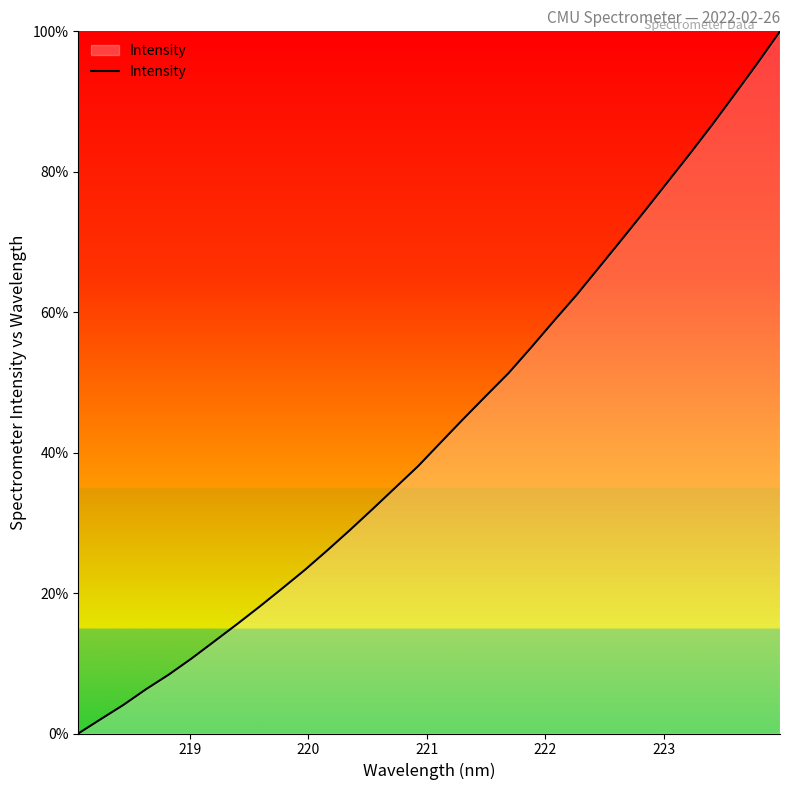

Does the chart display data point markers on the line(s)?

No